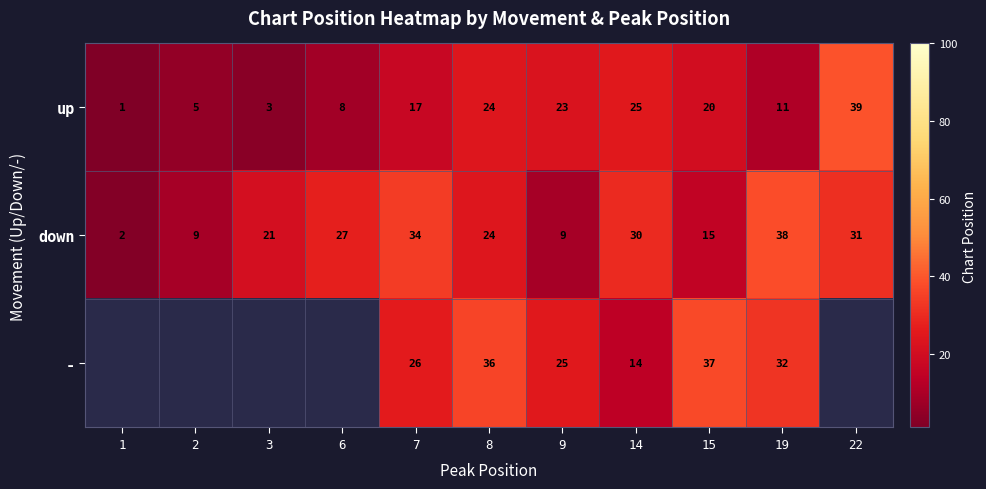

The value of up at 6 is 10.6. True or false?

False